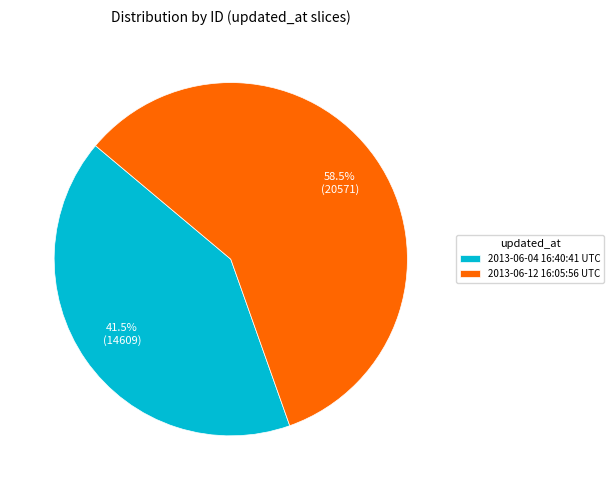

To the nearest percent, what is the difference between the largest and smallest slice percentages?

17%